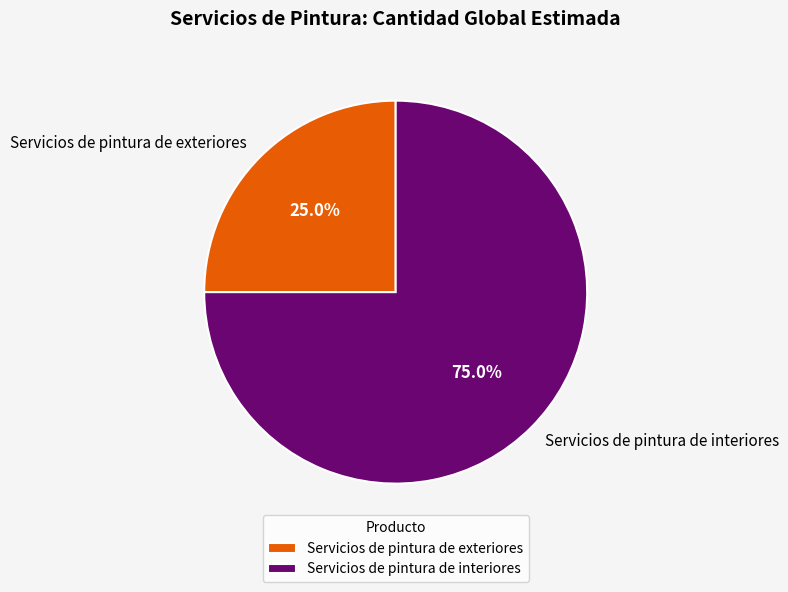

How many slices are in this pie chart?

2